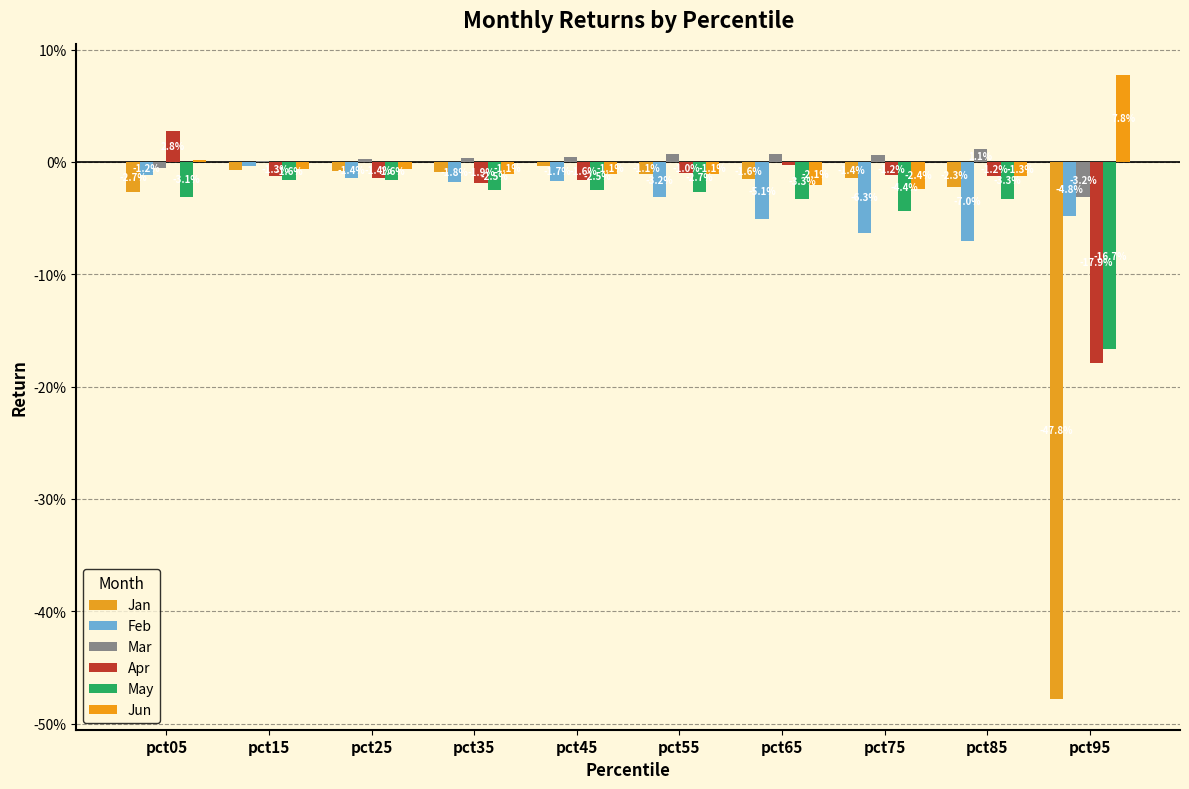

Does the chart contain stacked bars?

No